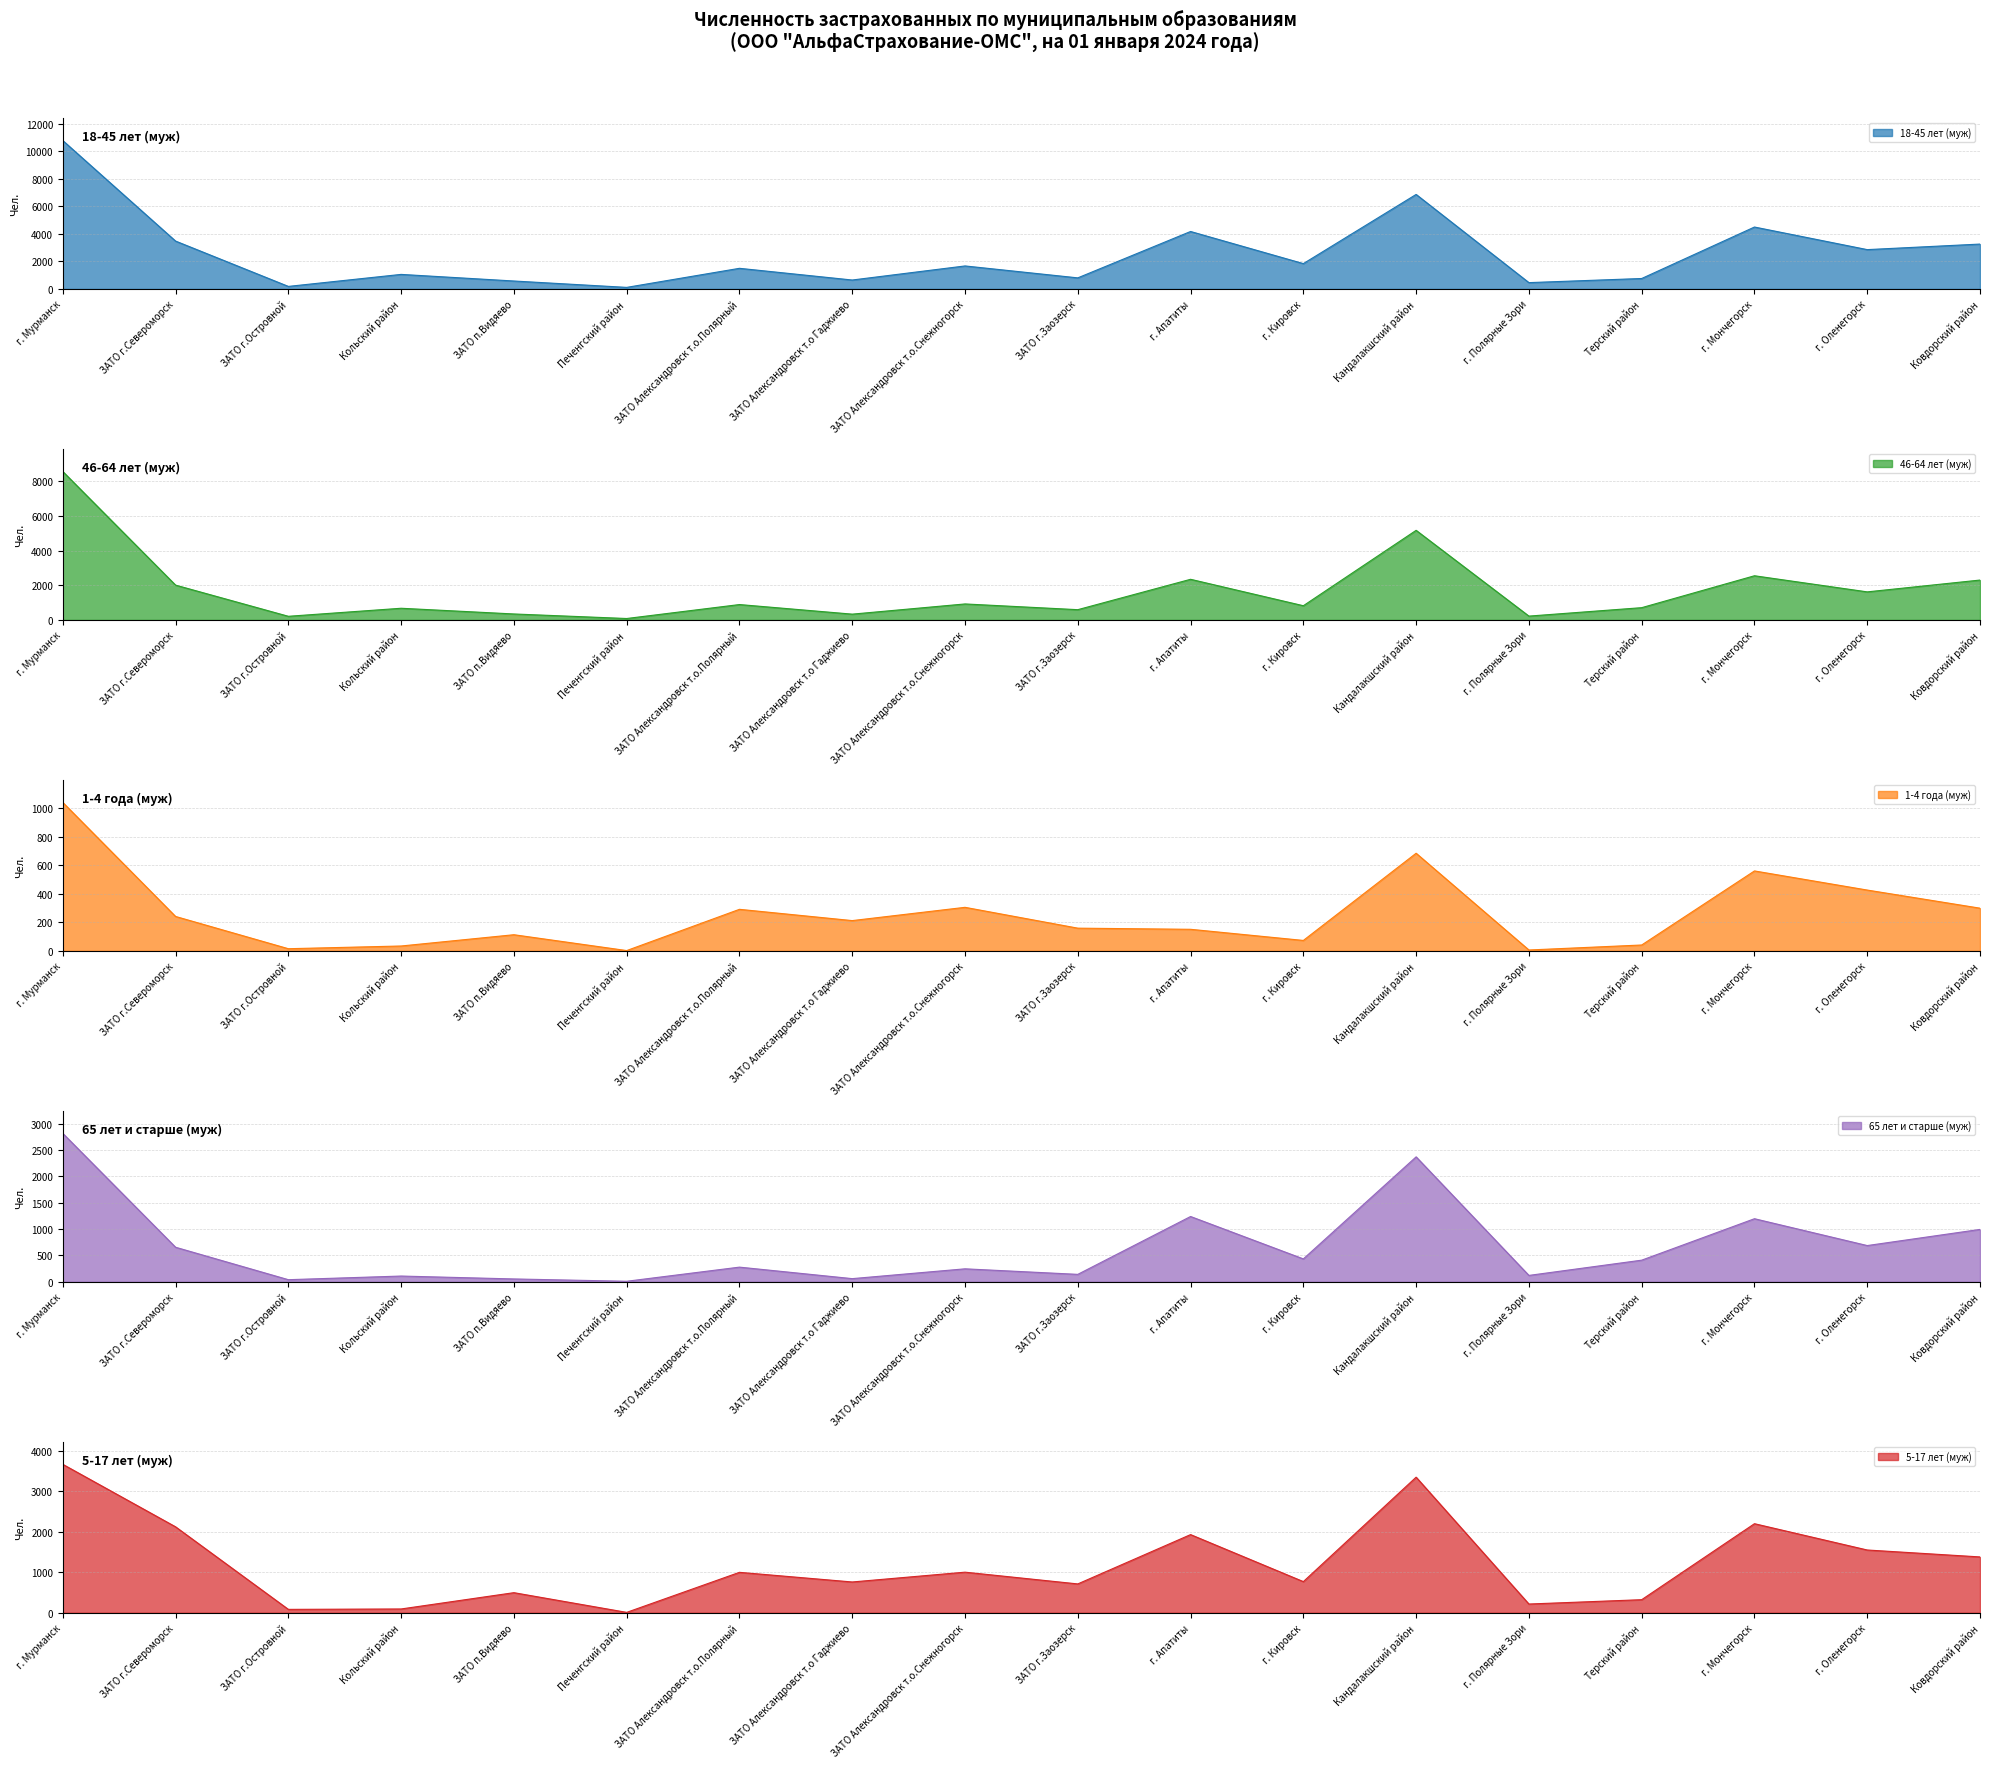

Rank the categories by 46-64 лет (муж) value from lowest to highest.

Печенгский район, ЗАТО г.Островной, г. Полярные Зори, ЗАТО Александровск т.о Гаджиево, ЗАТО п.Видяево, ЗАТО г.Заозерск, Кольский район, Терский район, г. Кировск, ЗАТО Александровск т.о.Полярный, ЗАТО Александровск т.о.Снежногорск, г. Оленегорск, ЗАТО г.Североморск, Ковдорский район, г. Апатиты, г. Мончегорск, Кандалакшский район, г. Мурманск